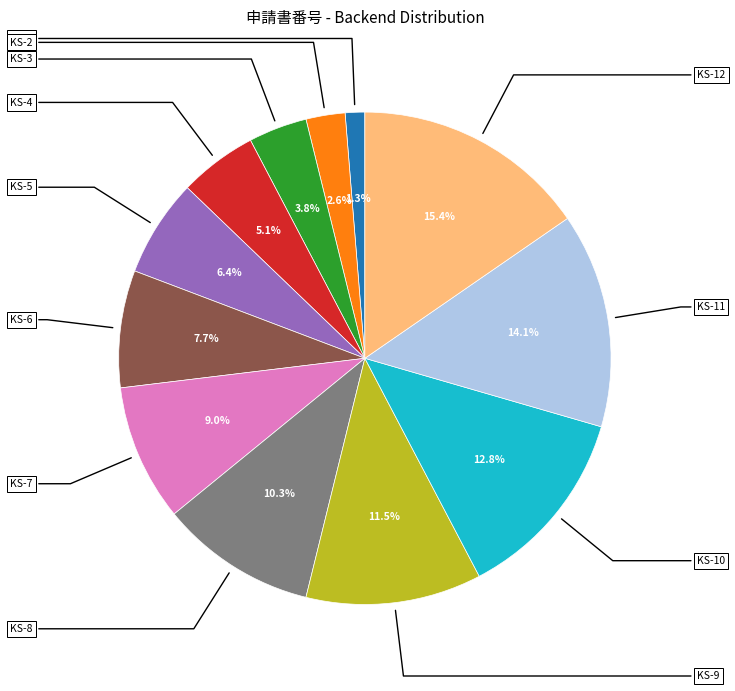

Is there any slice that represents more than half of the pie?

No